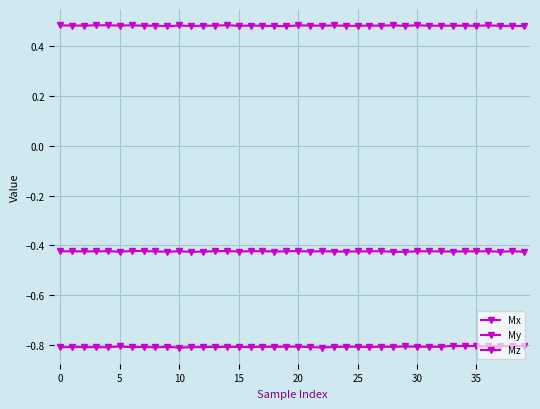

What is the label of the 13th point from the left?

12